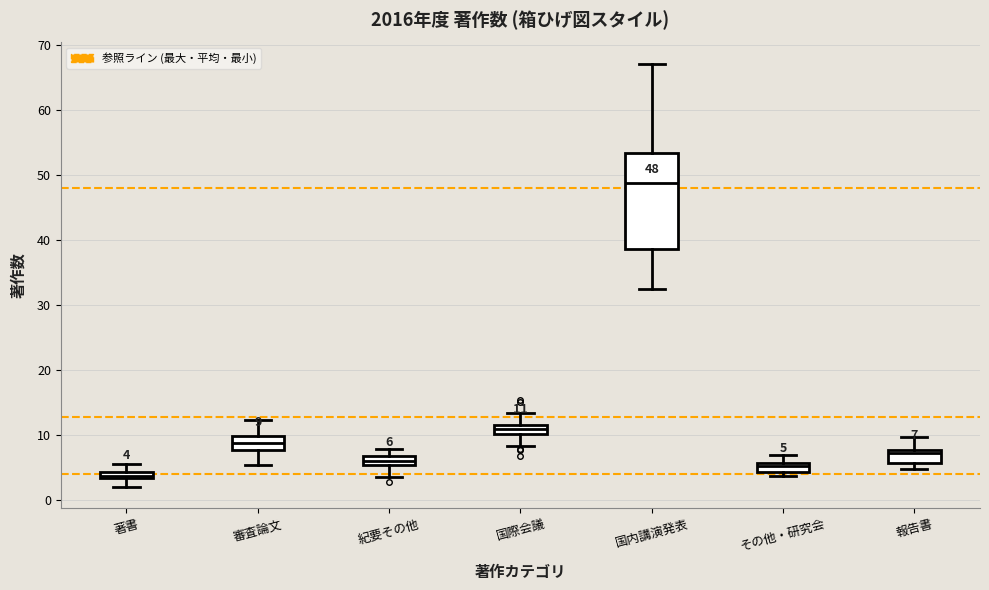

Which box is the tallest, from its lower edge to its upper edge?

国内講演発表